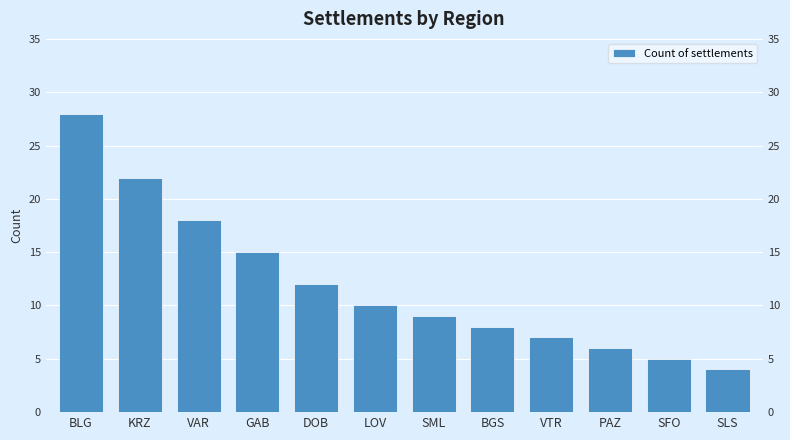

Does the chart contain stacked bars?

No